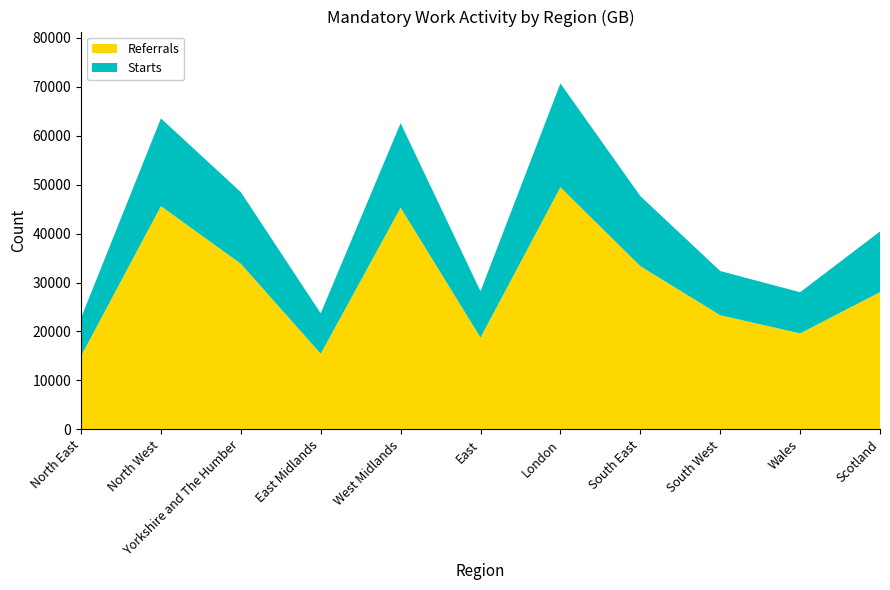

Reading left to right, extract all data points from this chart.

Referrals: North East=14970	North West=45610	Yorkshire and The Humber=33840	East Midlands=15440	West Midlands=45300	East=18750	London=49480	South East=33350	South West=23310	Wales=19600	Scotland=28030
Starts: North East=7780	North West=17930	Yorkshire and The Humber=14640	East Midlands=8260	West Midlands=17270	East=9450	London=21210	South East=14320	South West=9040	Wales=8410	Scotland=12400